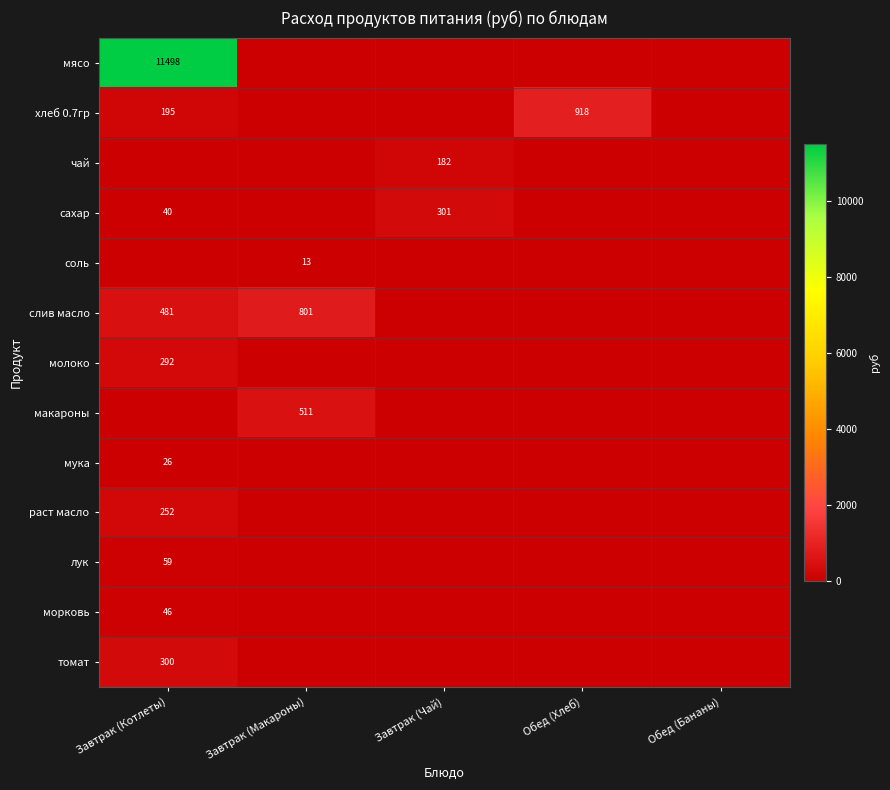

Which label corresponds to the smallest value in the chart?

Завтрак (Макароны)